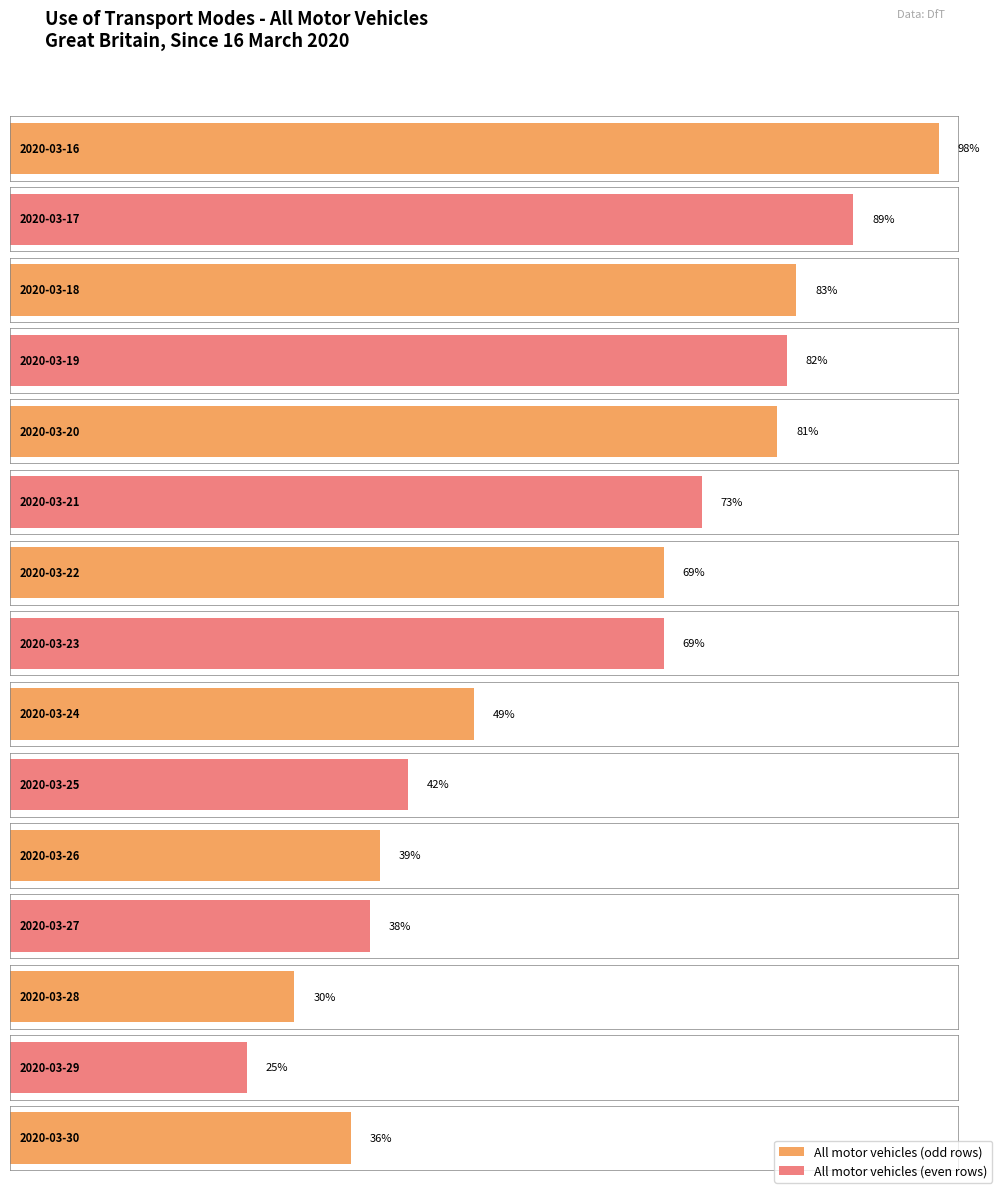

What is the value of the 6th bar from the left?

0.7